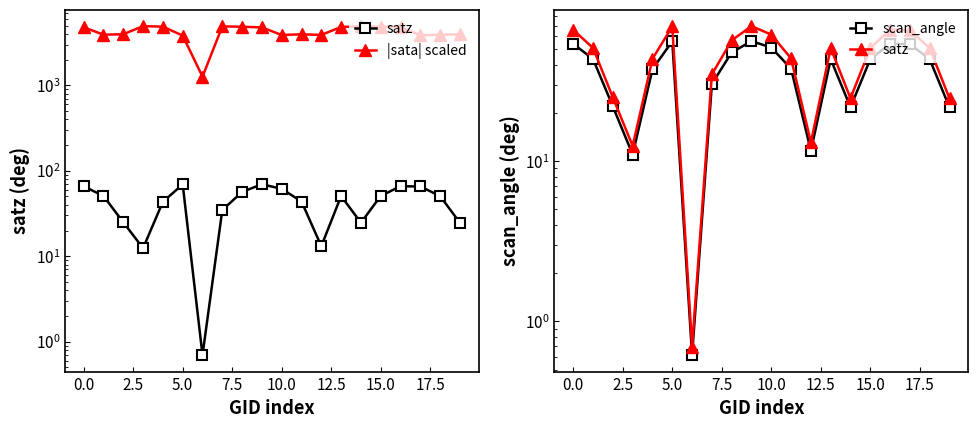

Reading right to left, list all the values displayed in this chart.

satz: 24.6	50.5	65.5	65.9	50.8	24.6	50.7	13.1	43.7	61.5	69.5	56.6	34.7	0.7	69.2	43.4	12.4	24.9	50.7	65.8
|sata| scaled: 3956.2	3901.4	3846.2	4794.1	4853.0	4900.1	4816.6	3885.7	3953.4	3881.0	4758.9	4843.7	4893.3	1262.1	3818.5	4856.8	4927.4	3957.9	3912.2	4777.7
scan_angle: 21.6	43.1	53.7	53.9	43.3	21.6	43.2	11.6	37.7	51.1	56.0	47.6	30.3	0.6	55.9	37.5	11.0	21.9	43.3	53.9